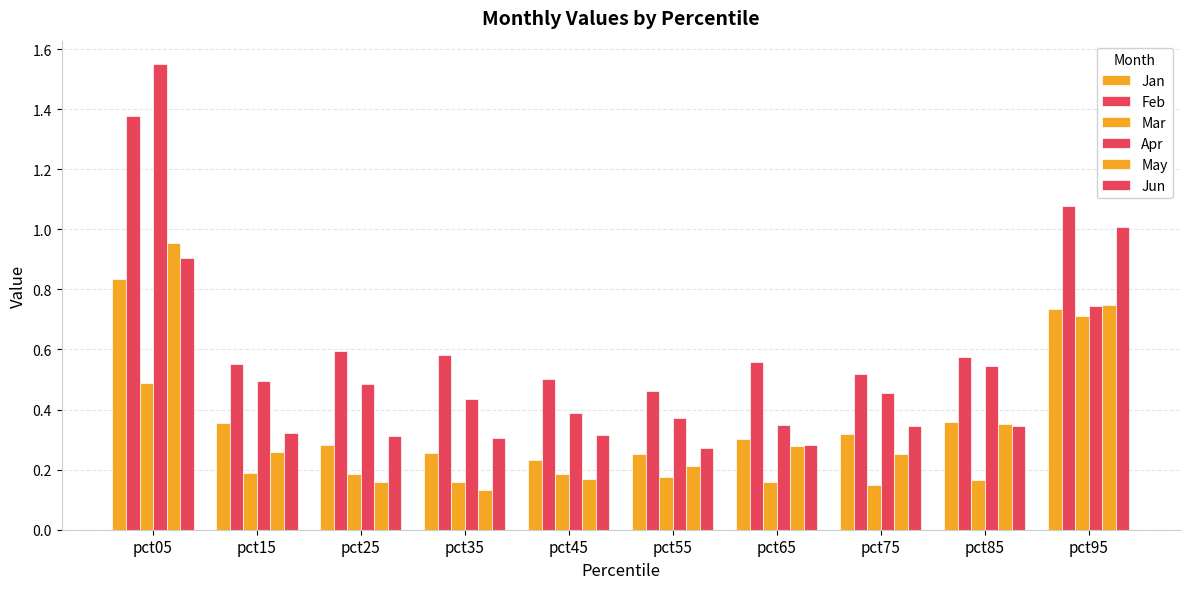

Which series has the largest total across all categories?

Feb